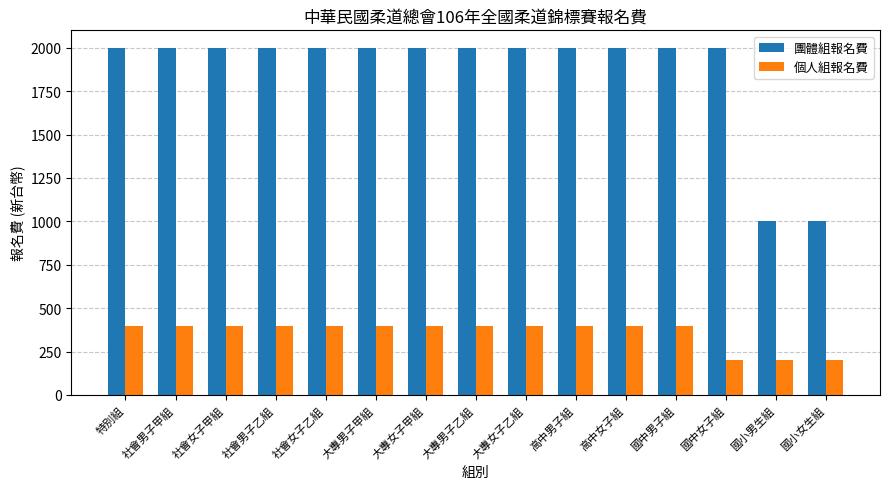

At how many categories does at least one series exceed 1340?

13